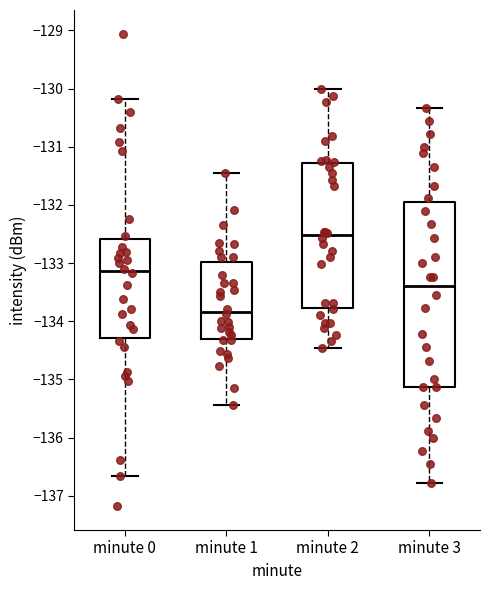

Where is the upper edge of the box for minute 1 on the y-axis? The values are not printed on the chart, so give them approximately, as read against the axis.

-133.0